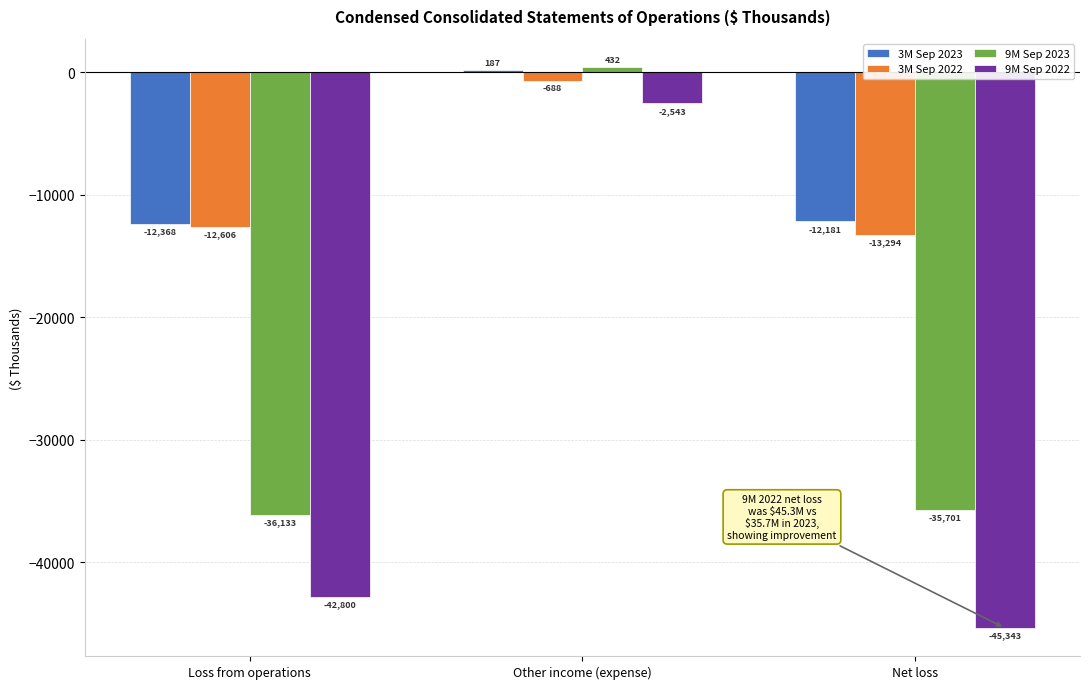

Reading left to right, what are all the values shown in this chart?

3M Sep 2023: Loss from operations=-12368	Other income (expense)=187	Net loss=-12181
3M Sep 2022: Loss from operations=-12606	Other income (expense)=-688	Net loss=-13294
9M Sep 2023: Loss from operations=-36133	Other income (expense)=432	Net loss=-35701
9M Sep 2022: Loss from operations=-42800	Other income (expense)=-2543	Net loss=-45343